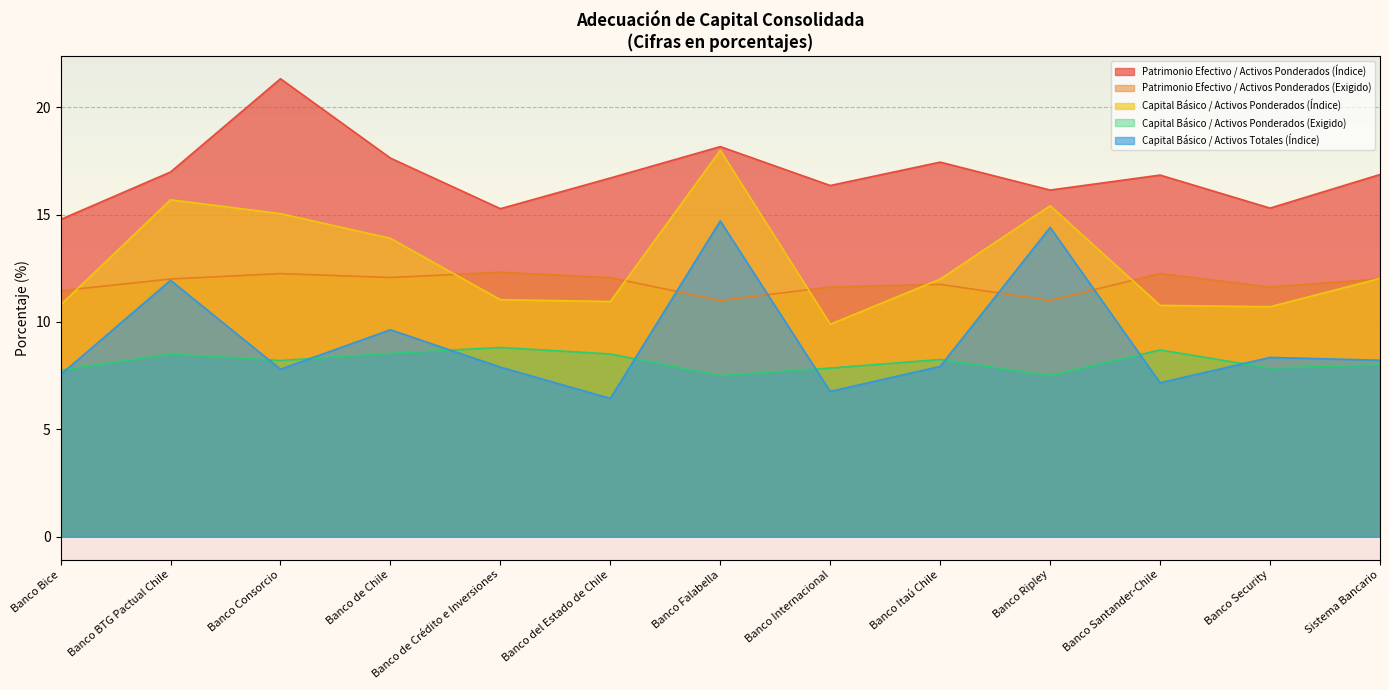

At which category does Patrimonio Efectivo / Activos Ponderados (Exigido) reach its first local valley?

Banco de Chile